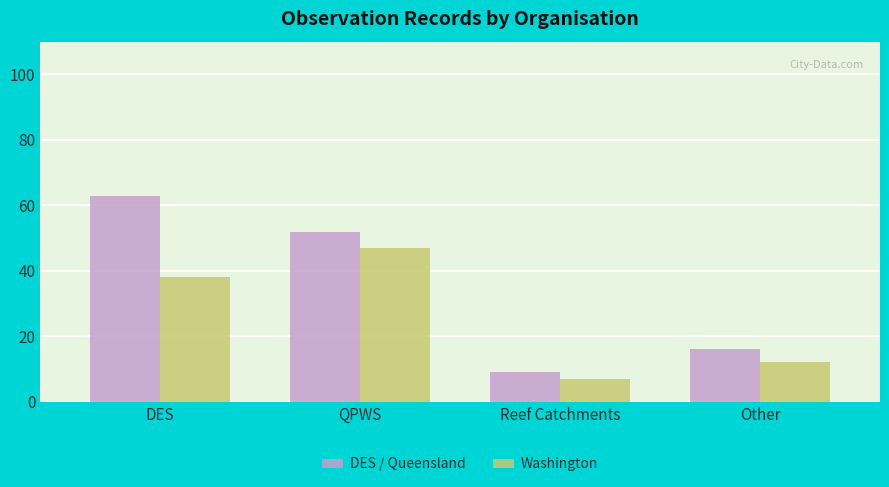

Rank the series at Reef Catchments from lowest to highest value.

Washington, DES / Queensland